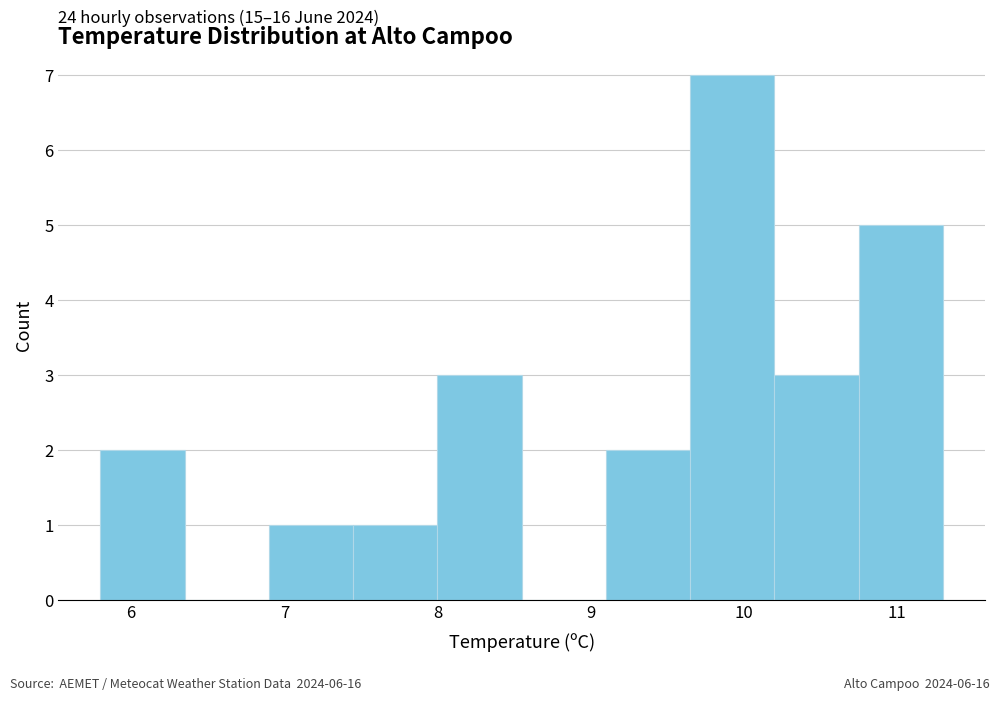

Over which range of the x-axis is the bar tallest?

9.65 to 10.20